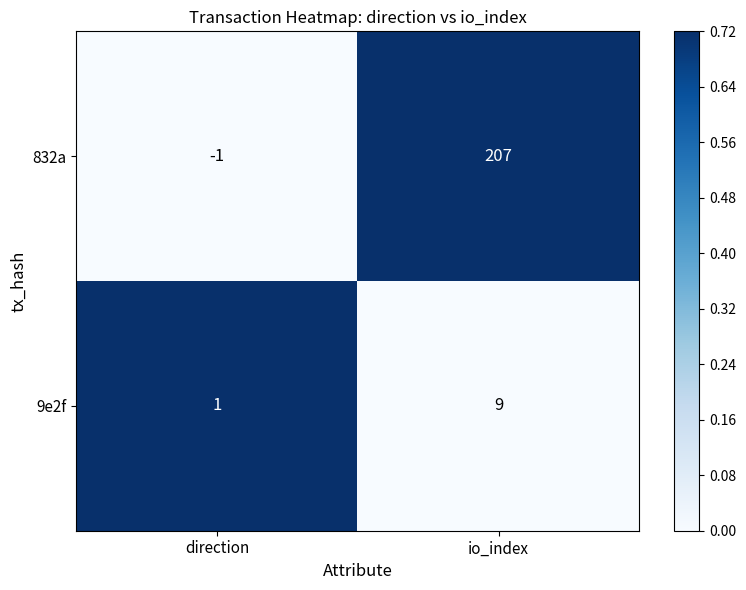

What is the spread (max minus min) of values at io_index?

198